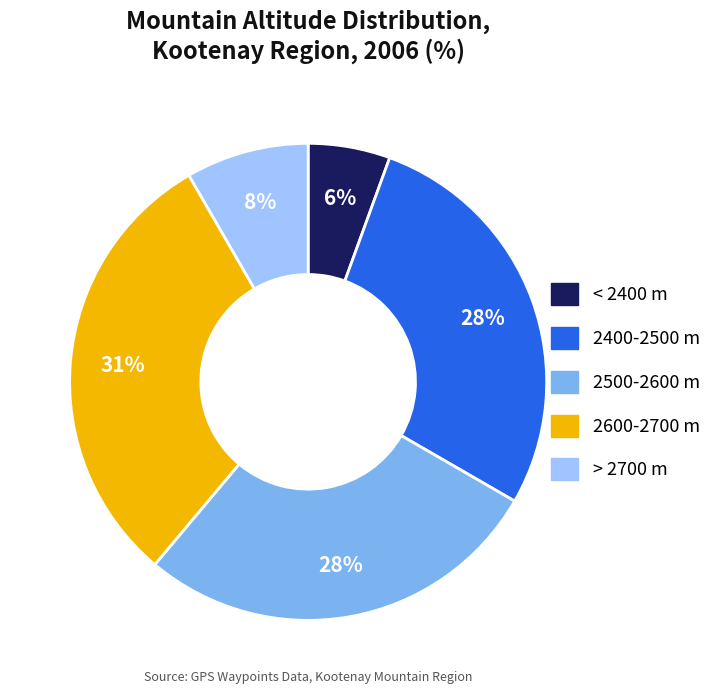

Combined, do 2400-2500 m and 2600-2700 m account for over 50%?

Yes